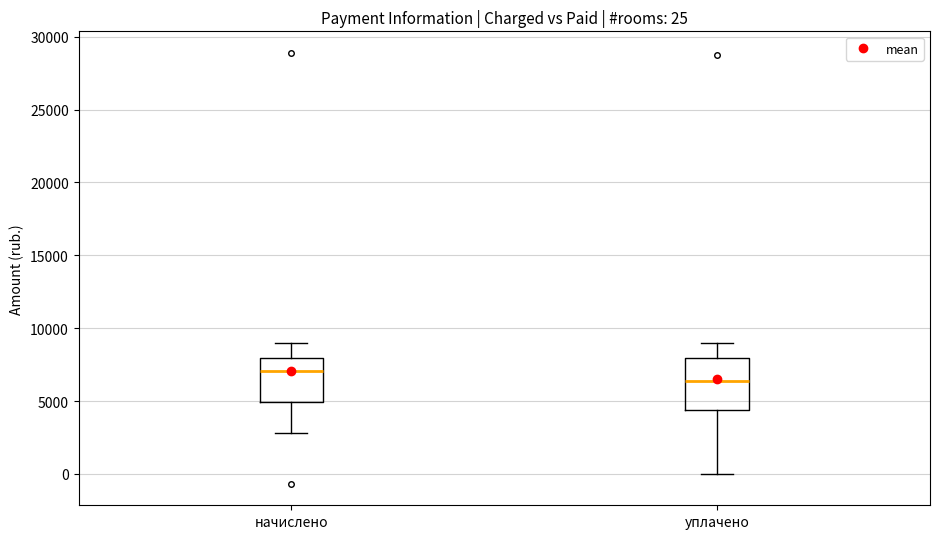

Which box is the tallest, from its lower edge to its upper edge?

уплачено